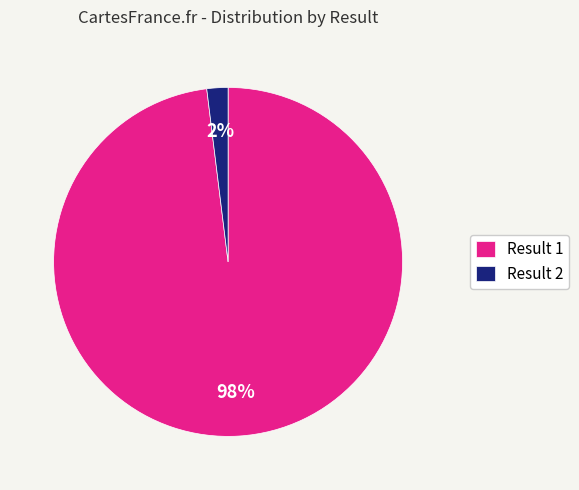

Which slice is the smallest?

Result 2